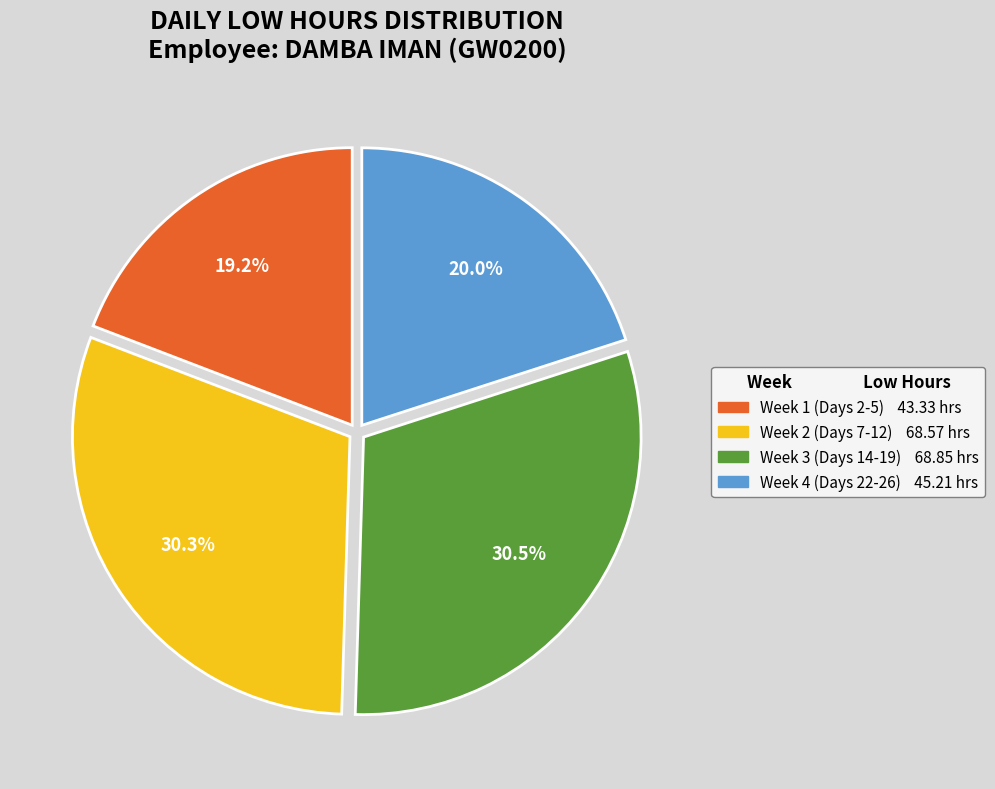

Is there any slice that represents more than half of the pie?

No